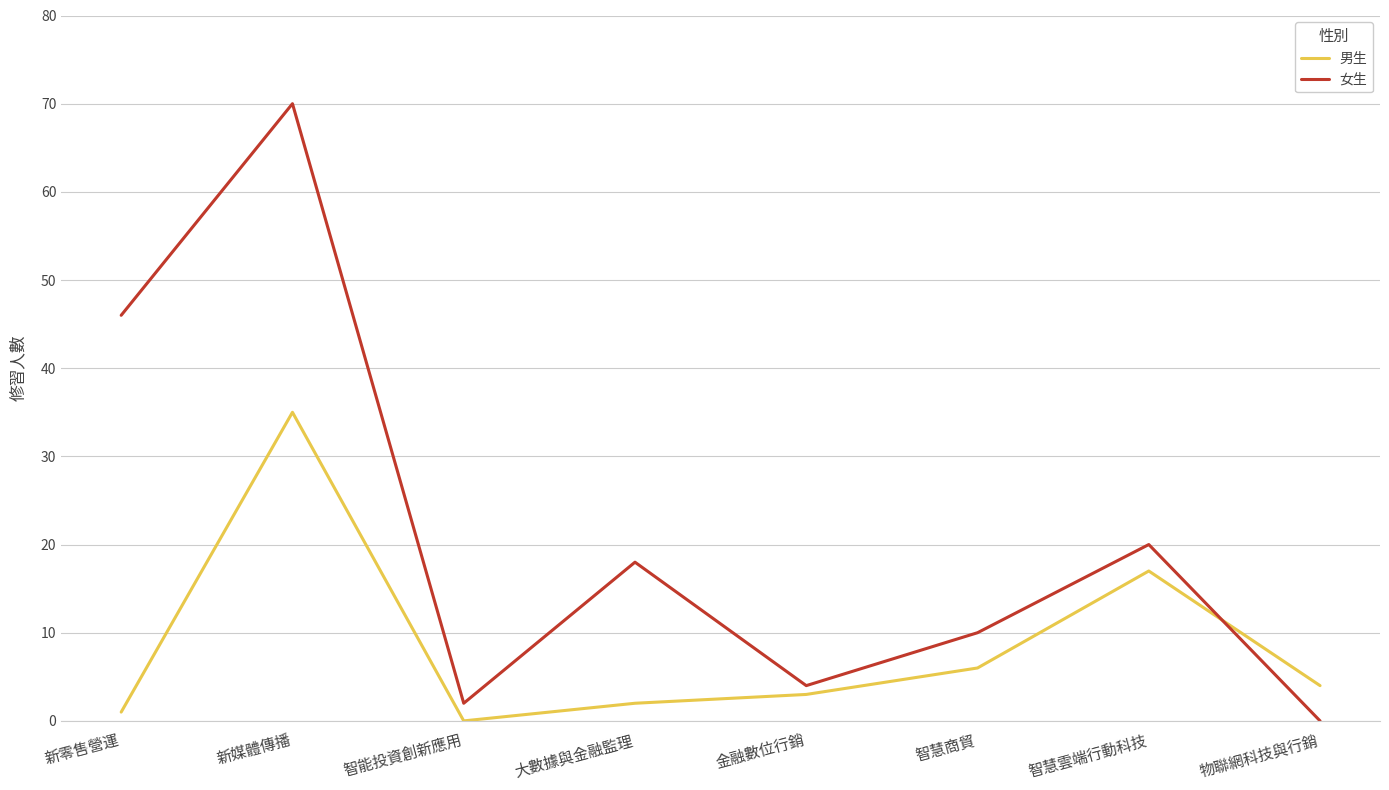

True or false: 男生 has more than 1 interior local peaks.

True